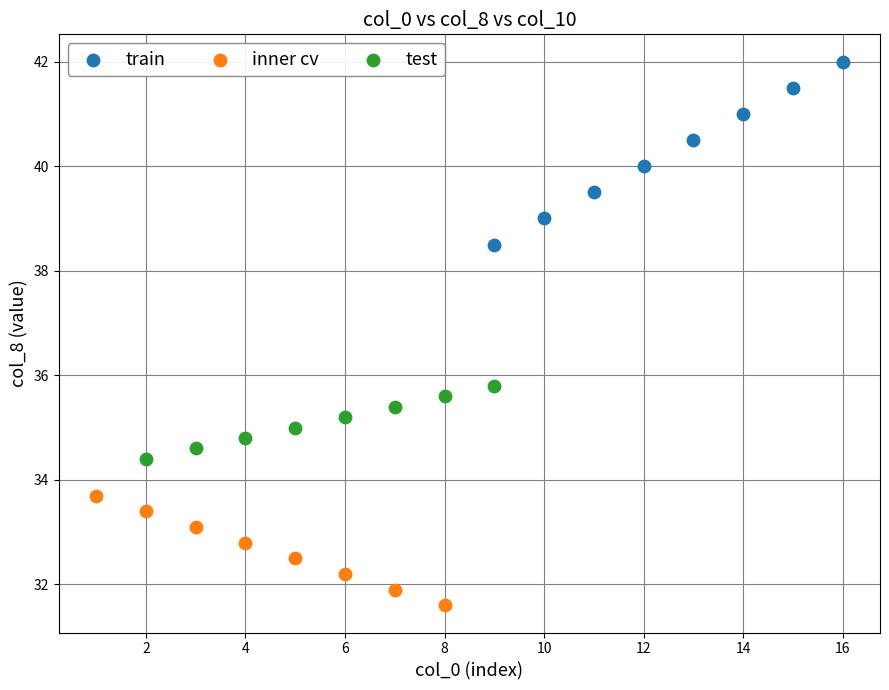

Which series reaches the maximum Y coordinate?

train